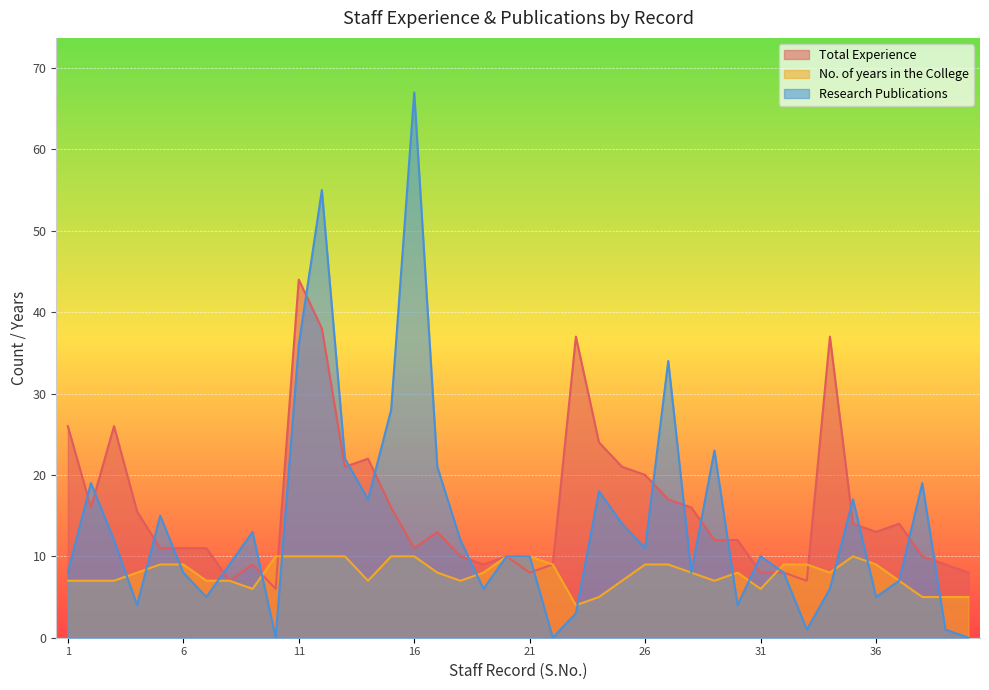

How many lines are shown in the chart?

3